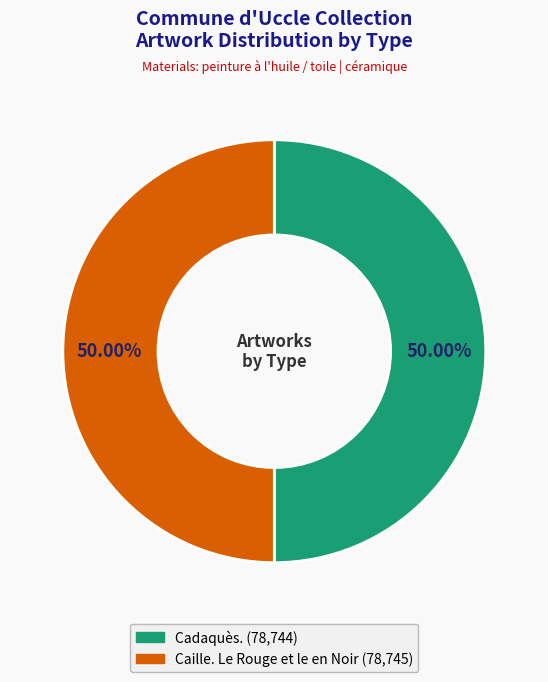

Combined, do Cadaquès. and Caille. Le Rouge et le en Noir account for over 50%?

Yes